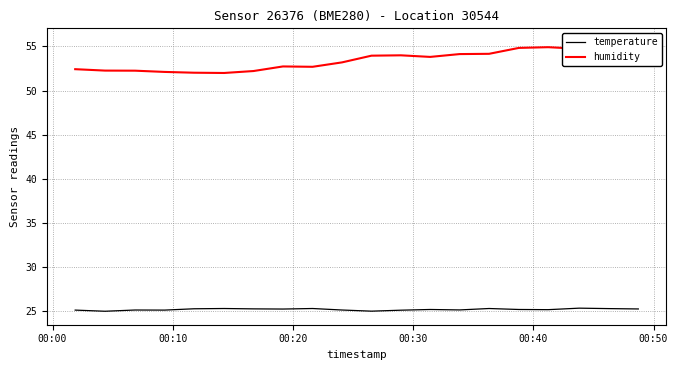

What is the total value across all series at 00:10?

77.3